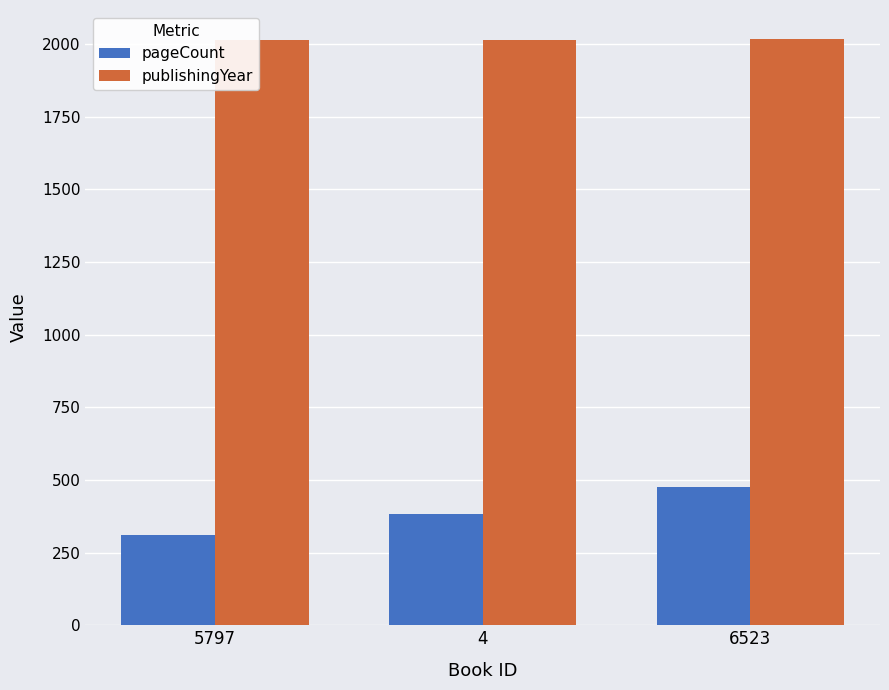

What is the total value across all series at 4?

2398